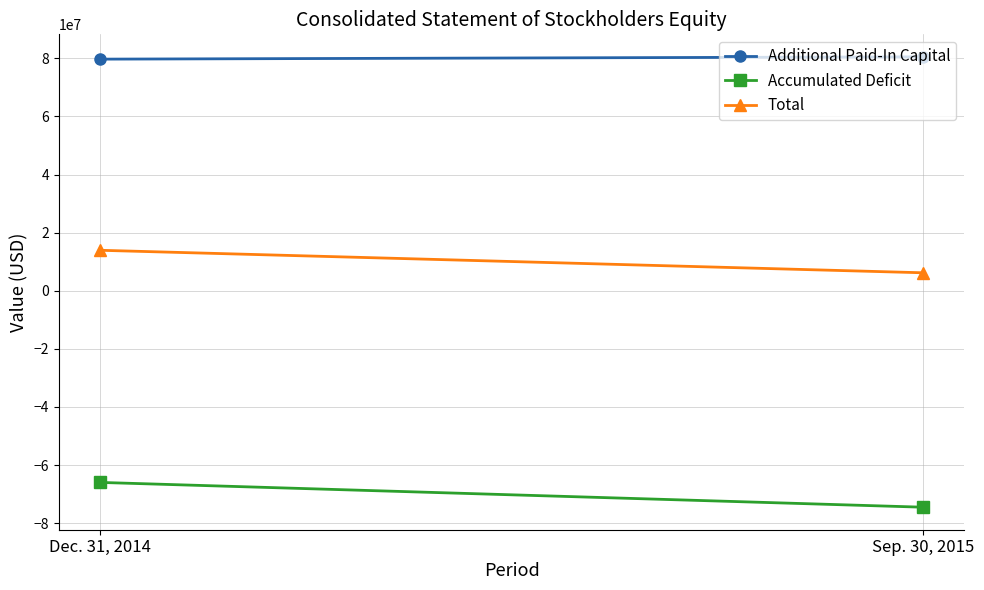

How many distinct data groups are displayed?

3